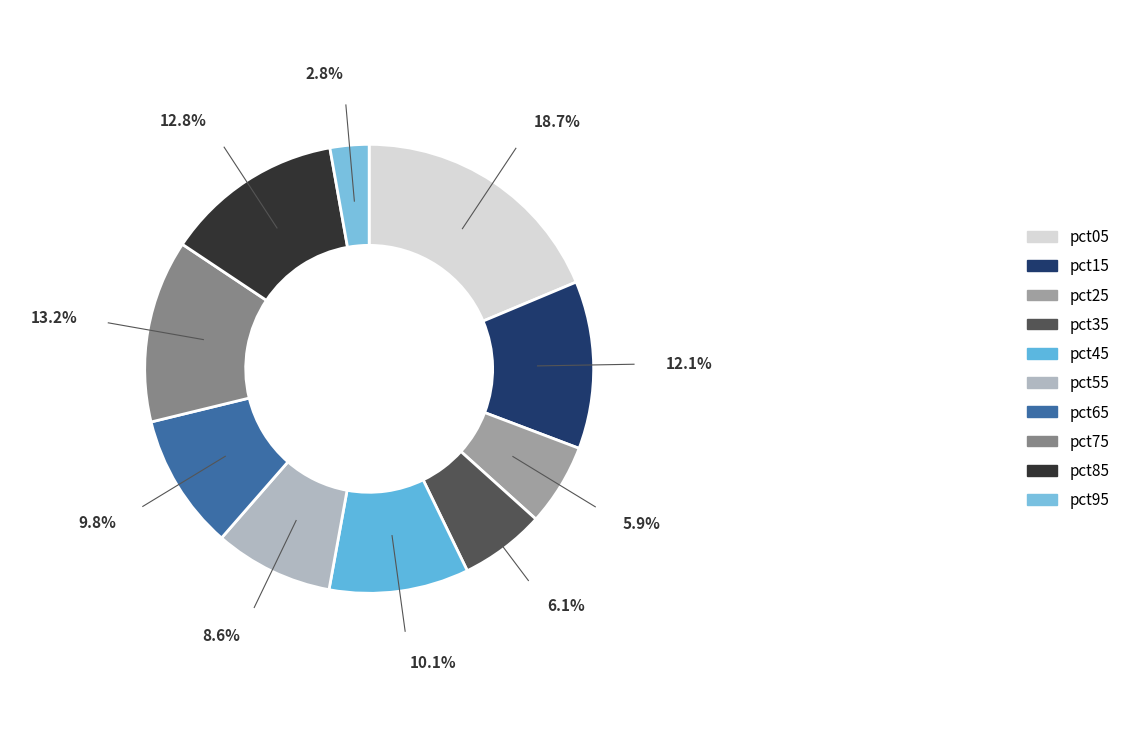

Between pct35 and pct95, which is larger?

pct35